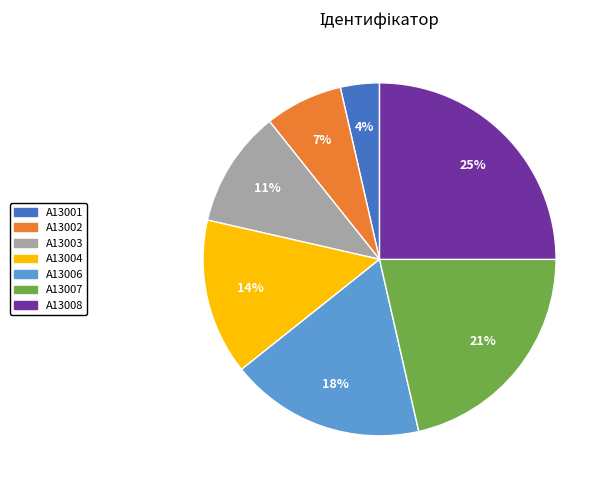

Does any single category account for the majority?

No